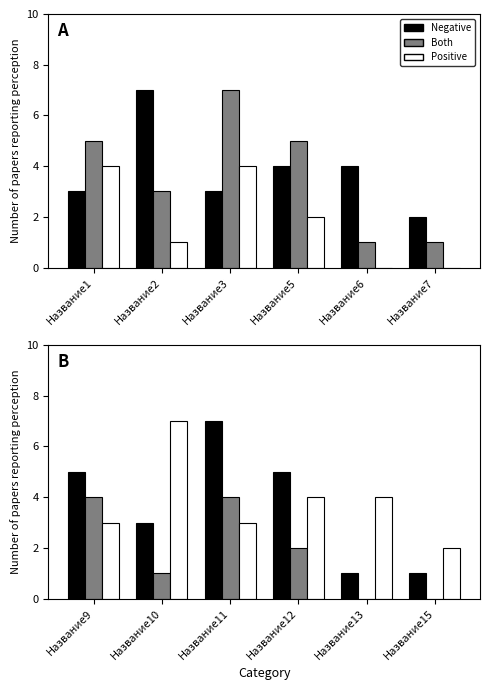

Does the chart contain any negative values?

No